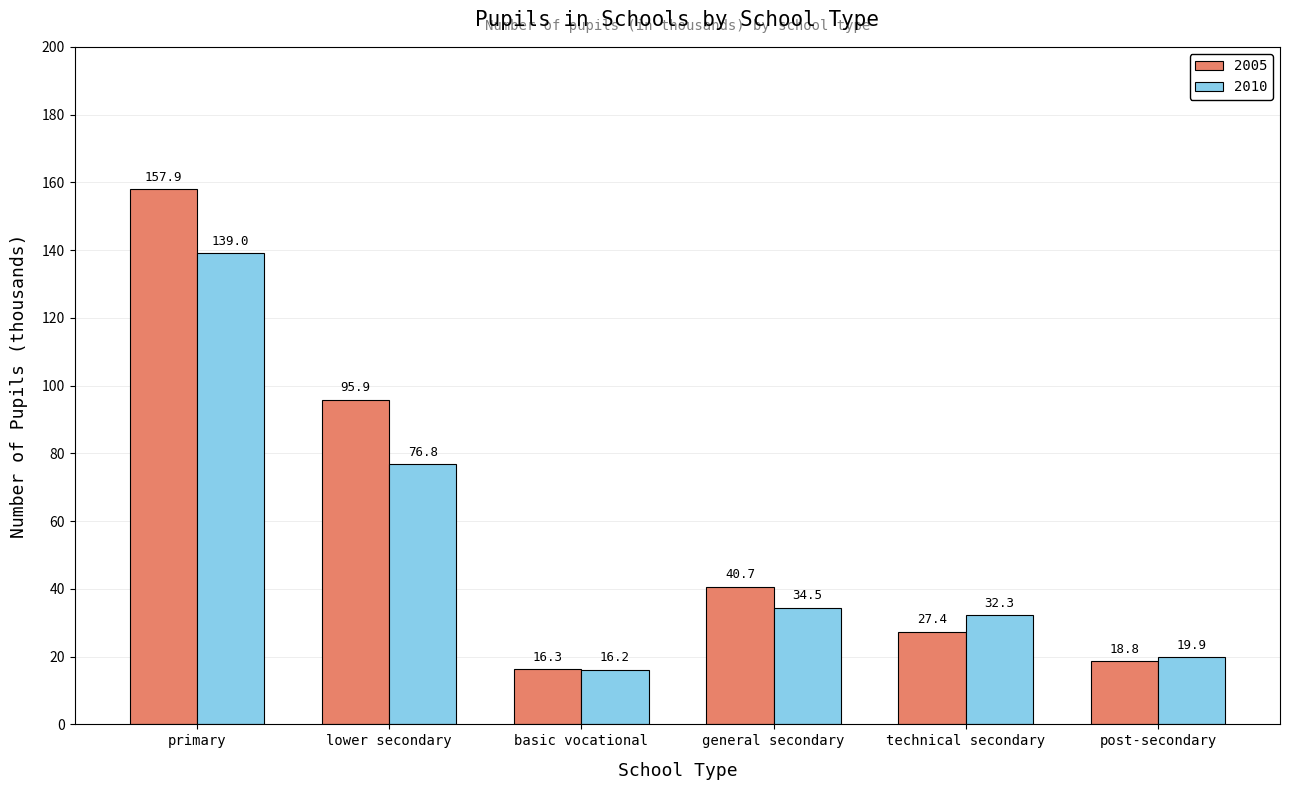

Between primary and technical secondary, which series saw the biggest shift?

2005